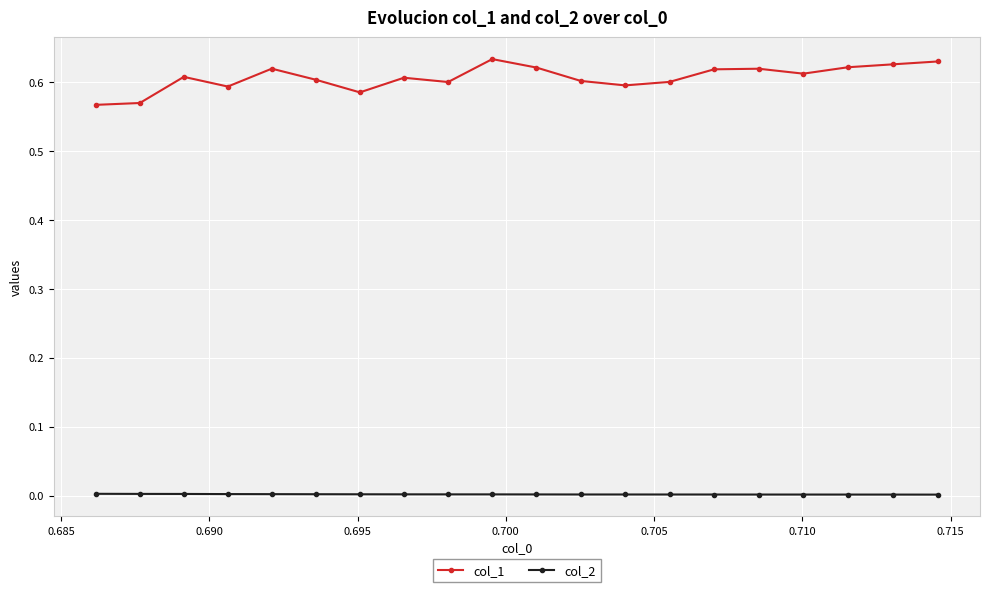

Rank the series by their maximum value, from lowest to highest.

col_2, col_1